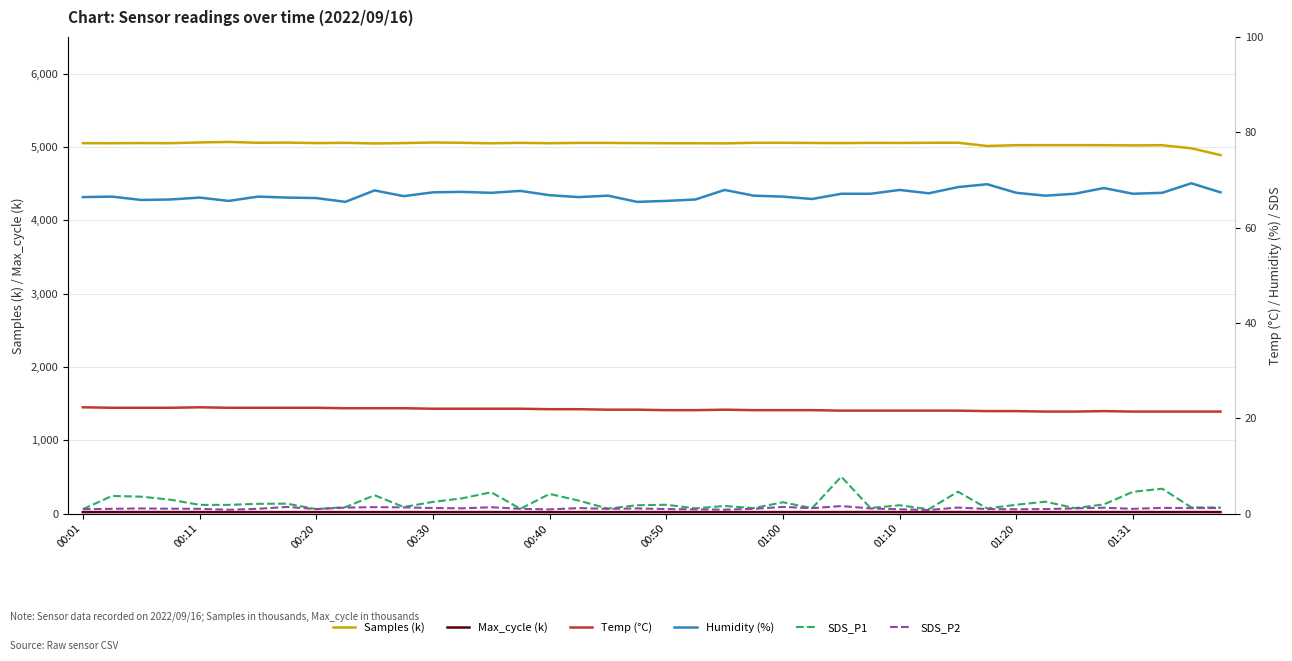

What is the lowest value of the Humidity (%) series?

65.4